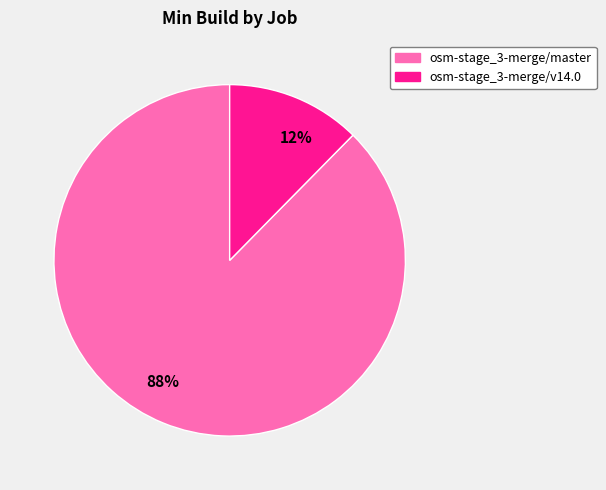

To the nearest percent, what is the average slice percentage?

50%